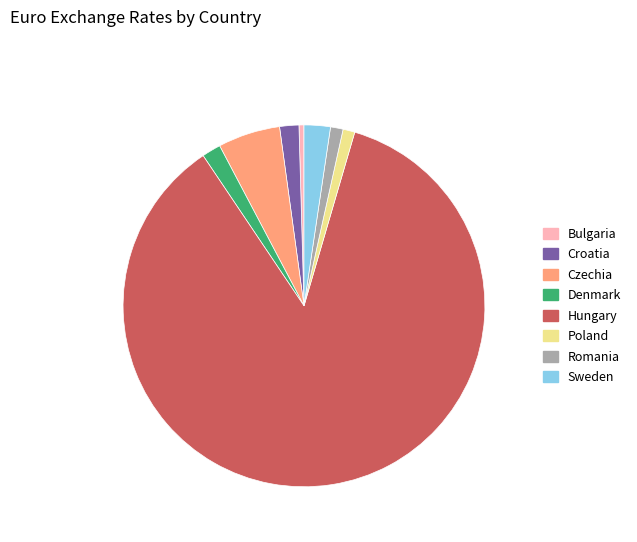

True or false: Czechia accounts for 1% of the total.

False